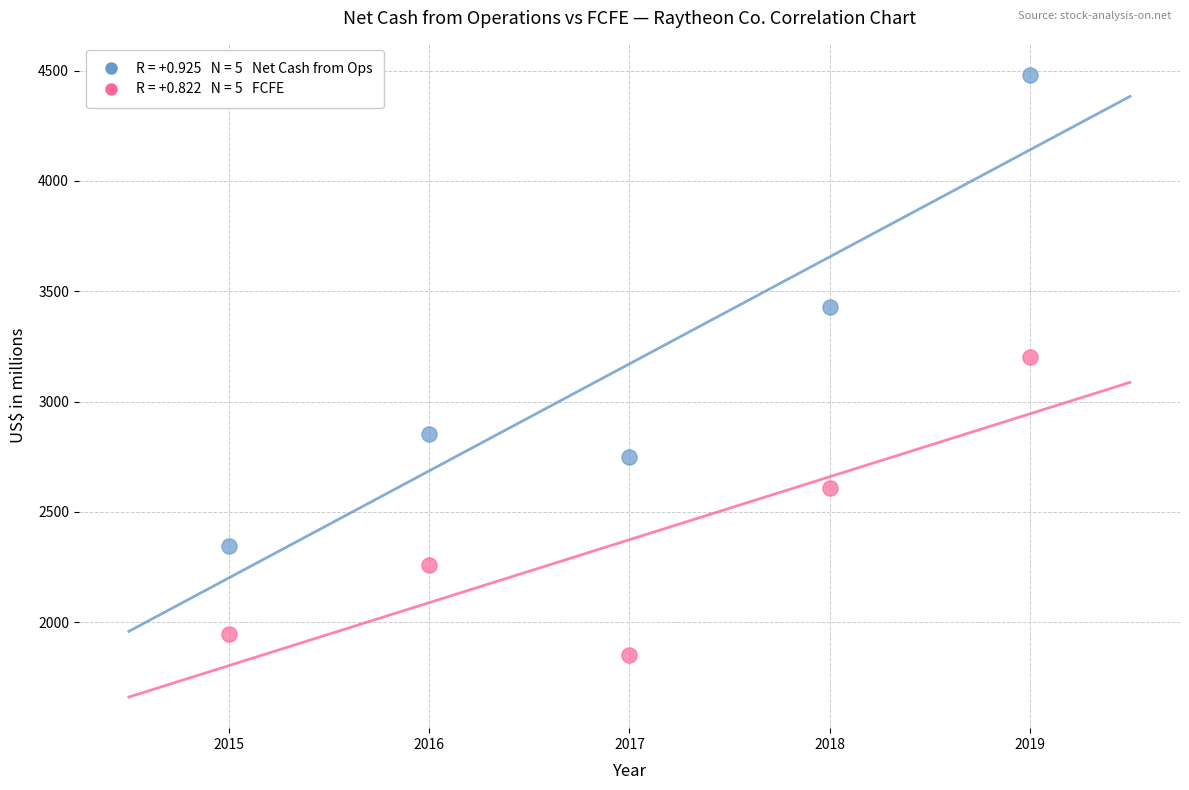

Across all data points, what is the range of Y values (max minus min)?

2629